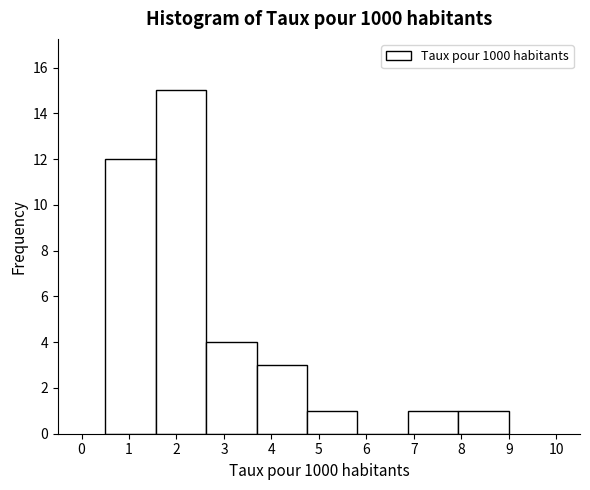

Reading left to right, list every bar in this chart as the range it spans on the x-axis followed by its height. Neither the bar edges nor the heights are printed on the chart, so give them approximately, as read against the axes.

0.5 to 1.6: 12
1.6 to 2.6: 15
2.6 to 3.7: 4
3.7 to 4.8: 3
4.8 to 5.8: 1
5.8 to 6.9: 0
6.9 to 7.9: 1
7.9 to 9.0: 1